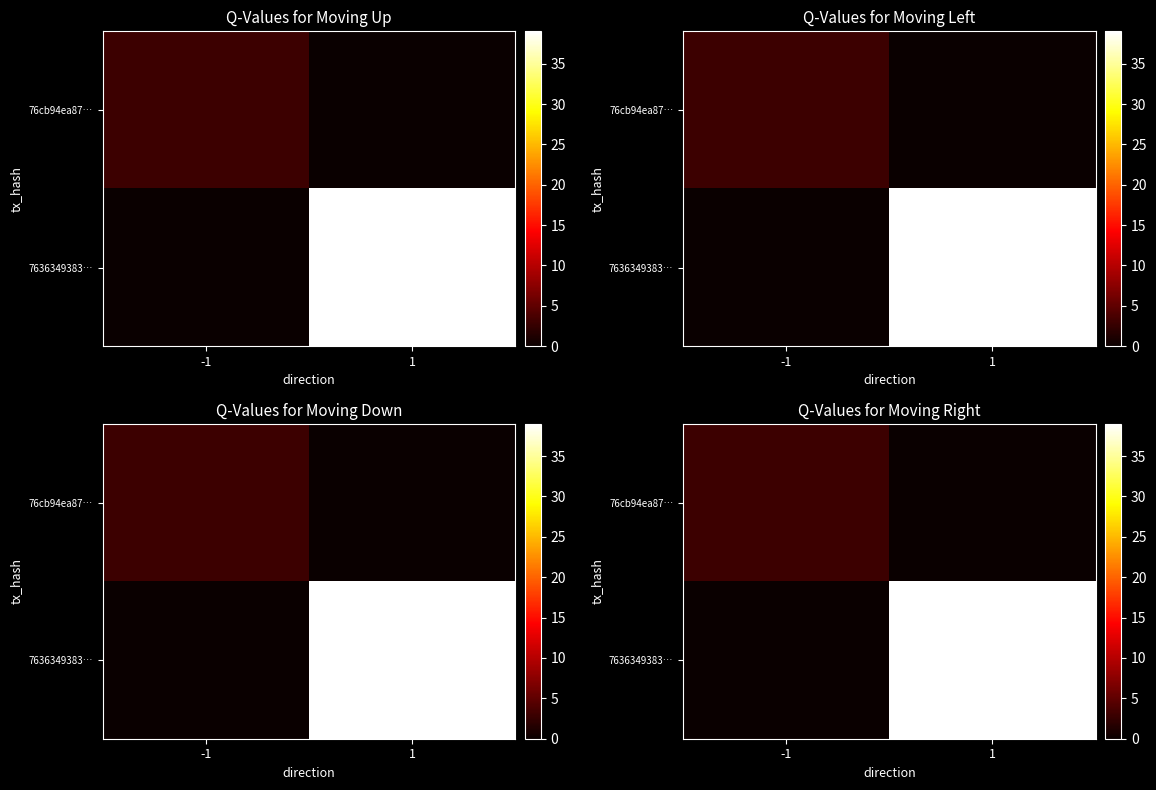

Rank the categories by 76cb94ea87… value from lowest to highest.

1, -1